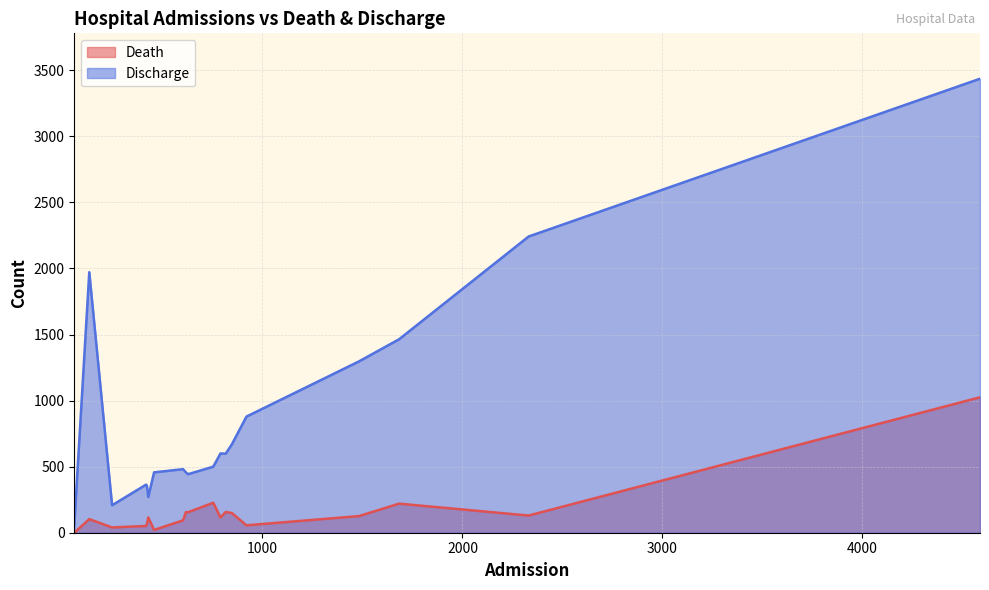

Which series has the largest range (max minus min)?

Discharge